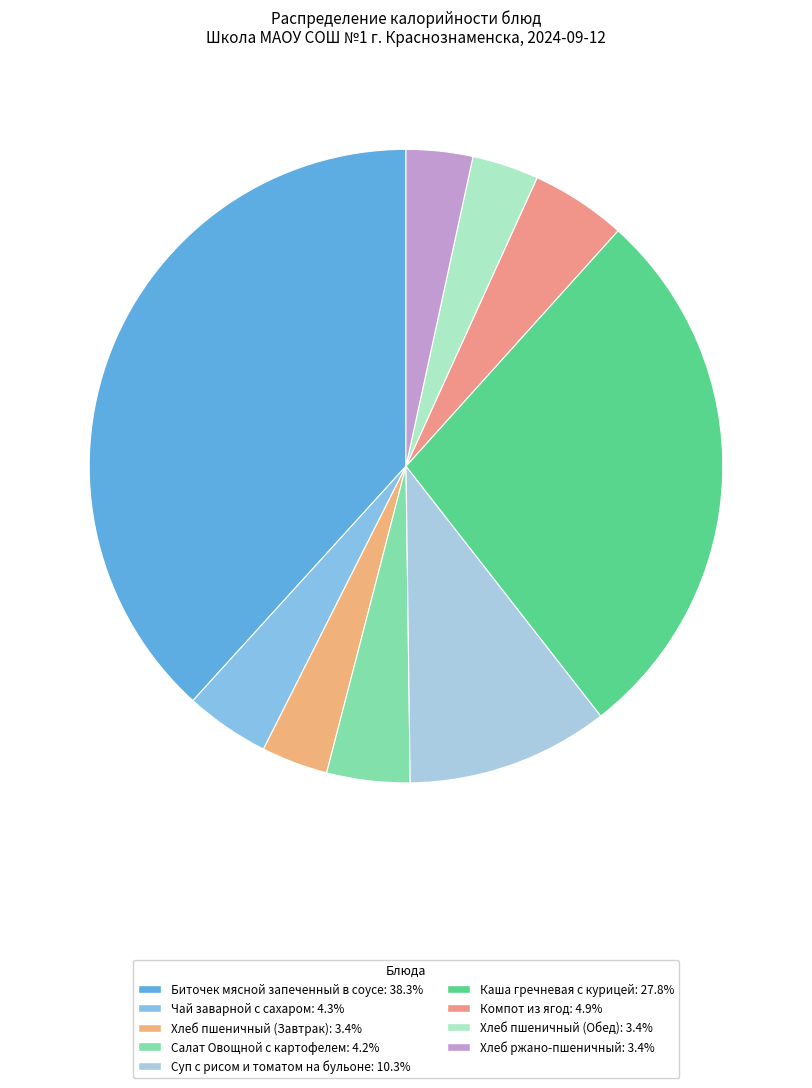

Which has a higher value, Компот из ягод or Чай заварной с сахаром?

Компот из ягод